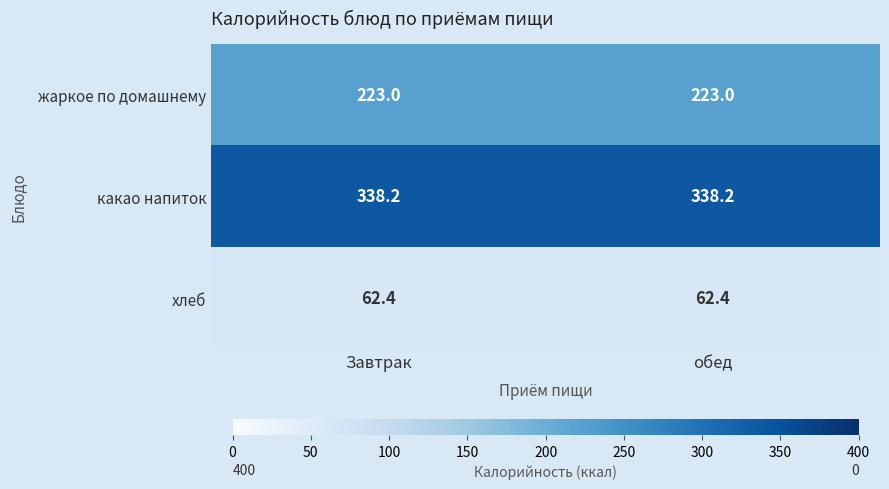

What is the minimum value shown in the chart?

62.4